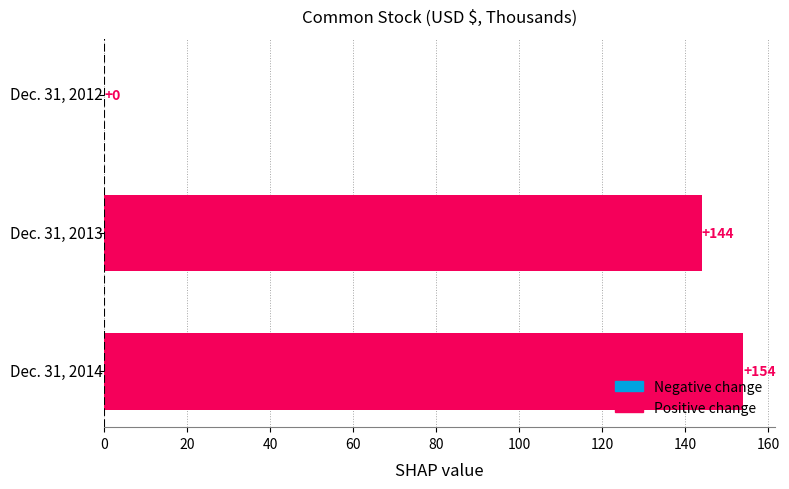

What is the sum of all values?

298